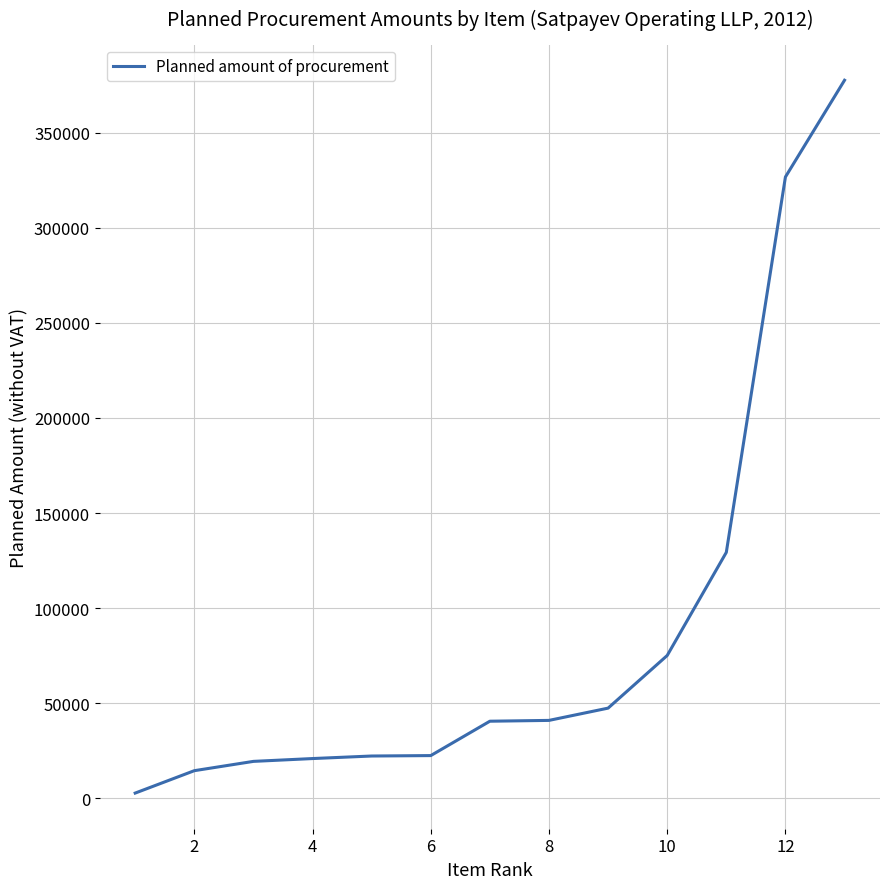

What is the greatest value displayed?

377555.9